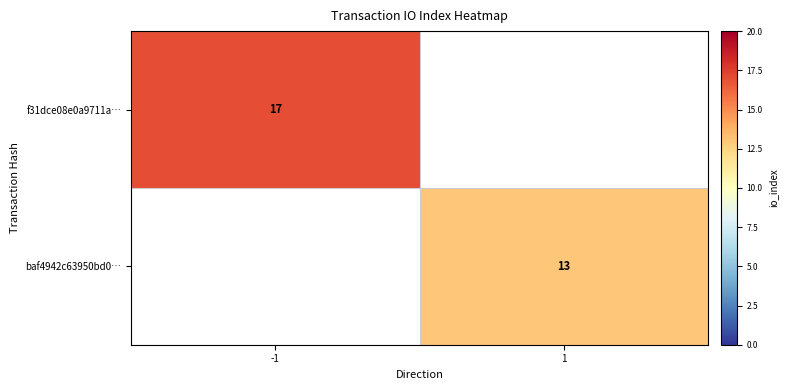

The value of baf4942c63950bd0… at 1 is 13. True or false?

True